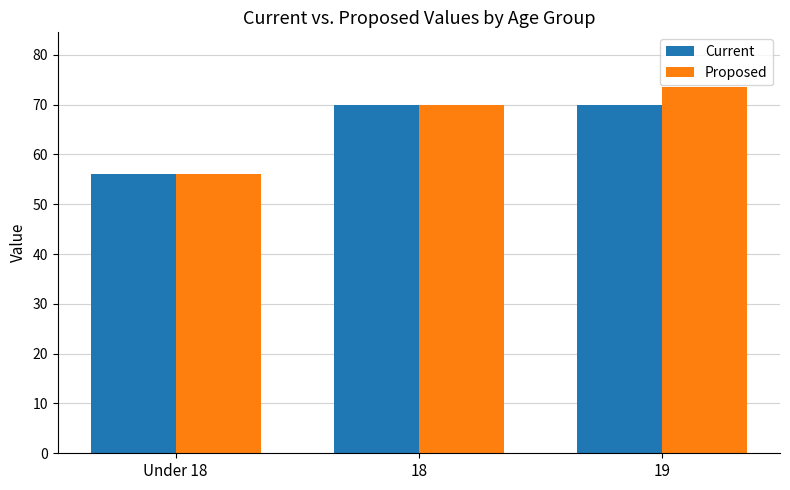

Which label corresponds to the largest value in the chart?

19